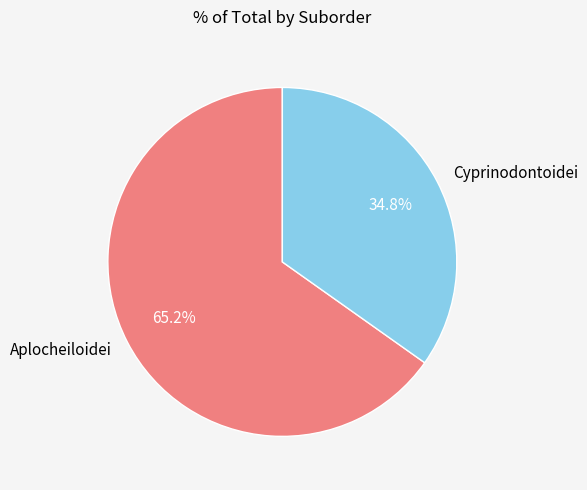

To the nearest percent, what is the combined percentage of Cyprinodontoidei and Aplocheiloidei?

100%